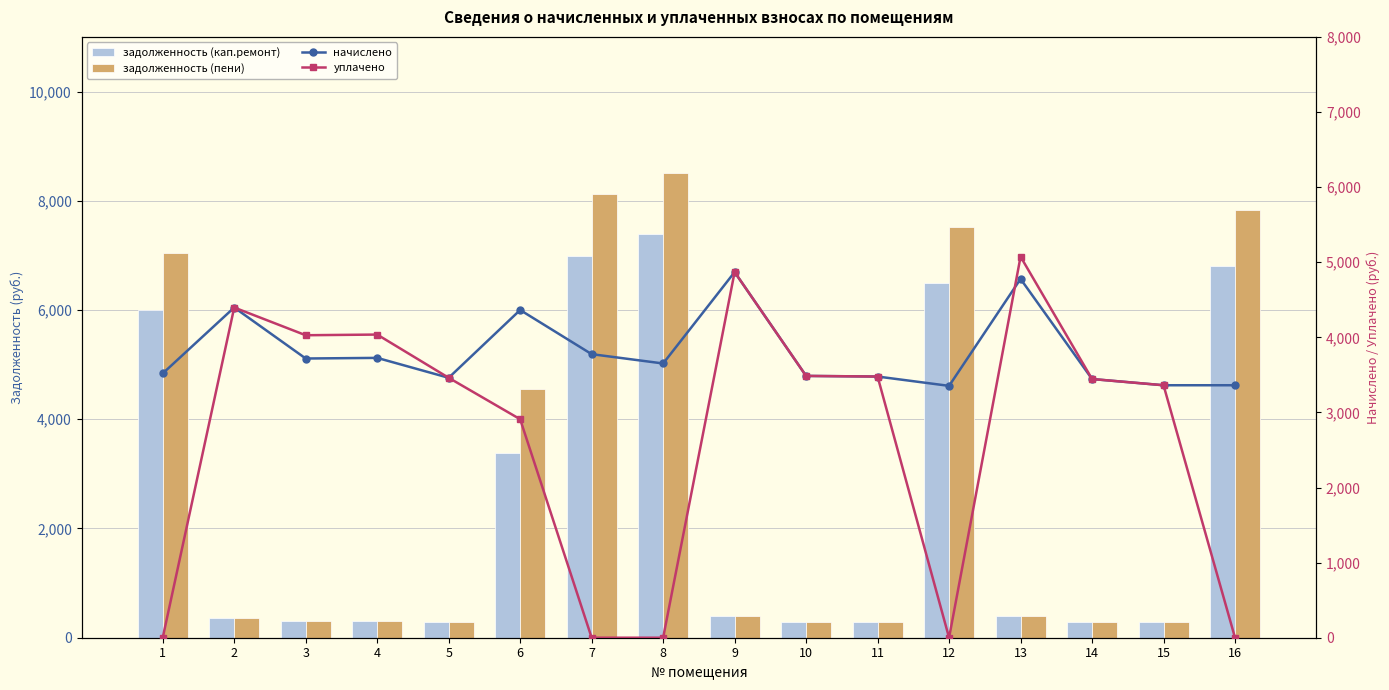

Is the value of начислено at 14 greater than the value of задолженность (пени) at 11?

Yes